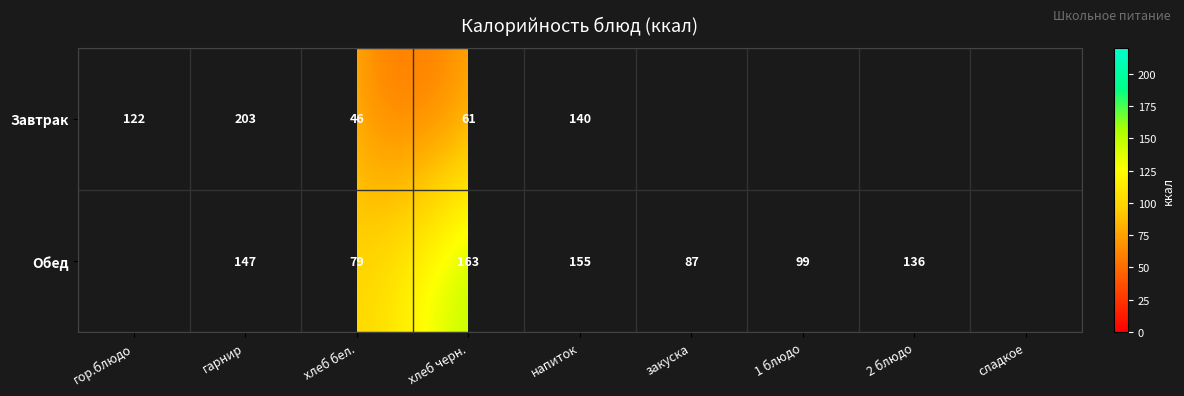

At хлеб бел., list the series in order from smallest to largest.

Завтрак, Обед